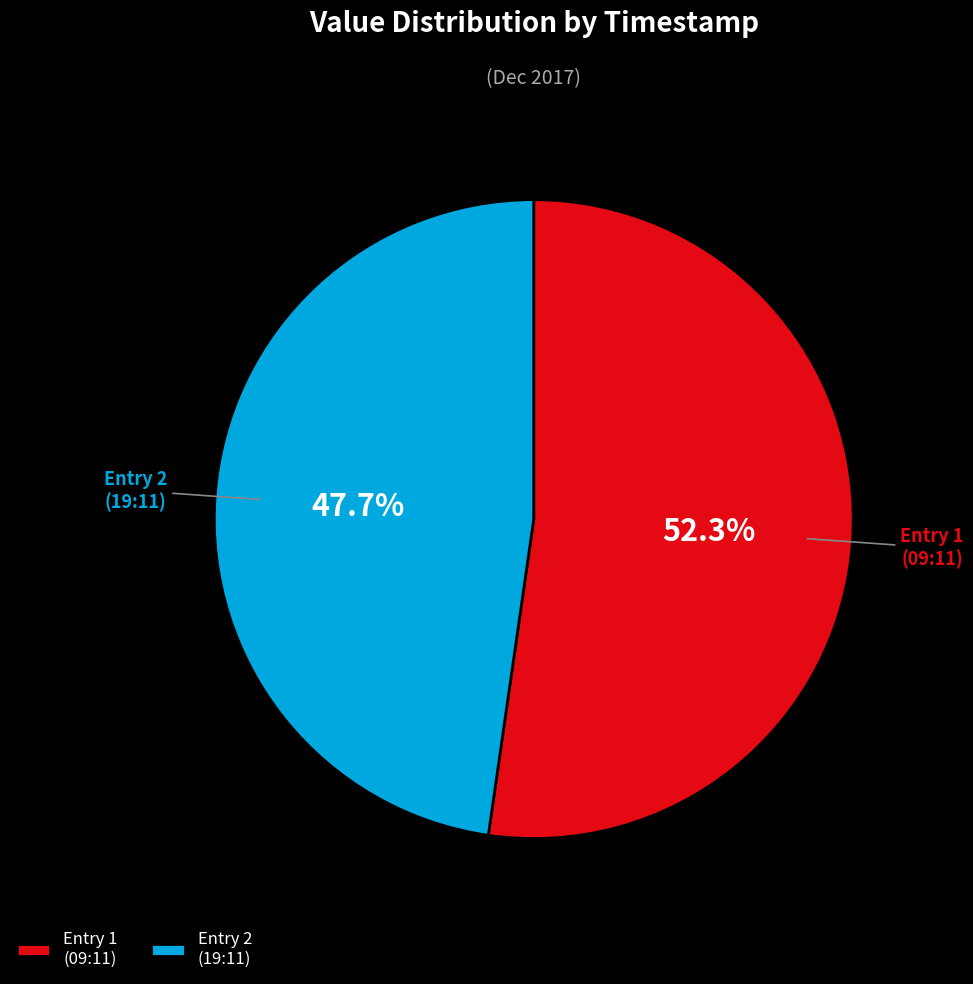

Which slice is the smallest?

Entry 2 (19:11)